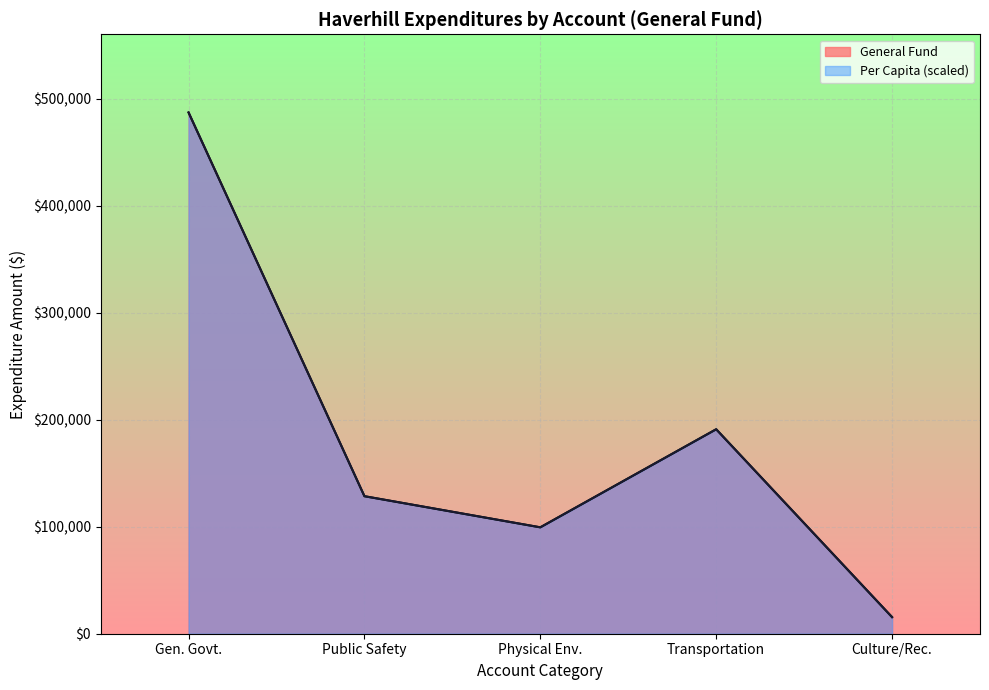

At which label does Culture / Recreation reach its peak?

General Government Services